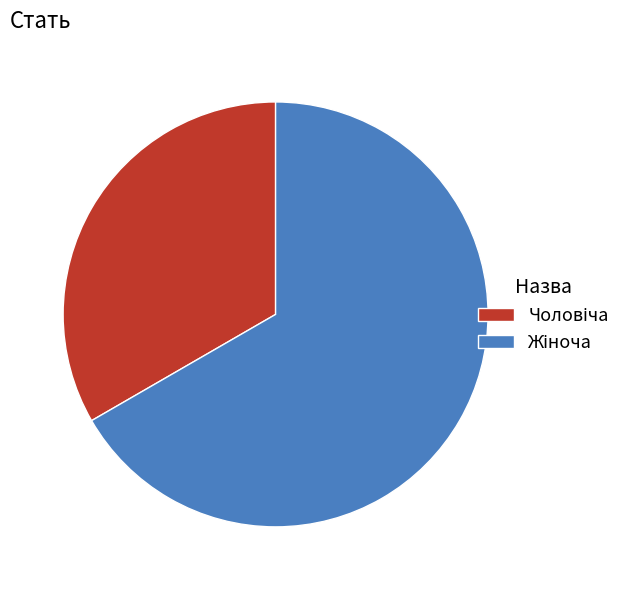

How many slices are in this pie chart?

2